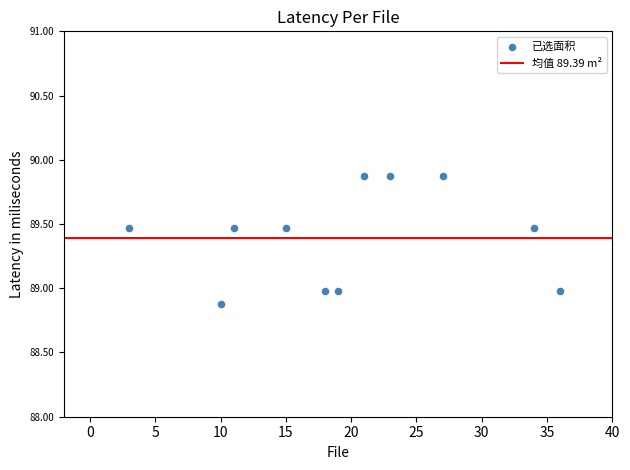

What is the average Y value?

89.4